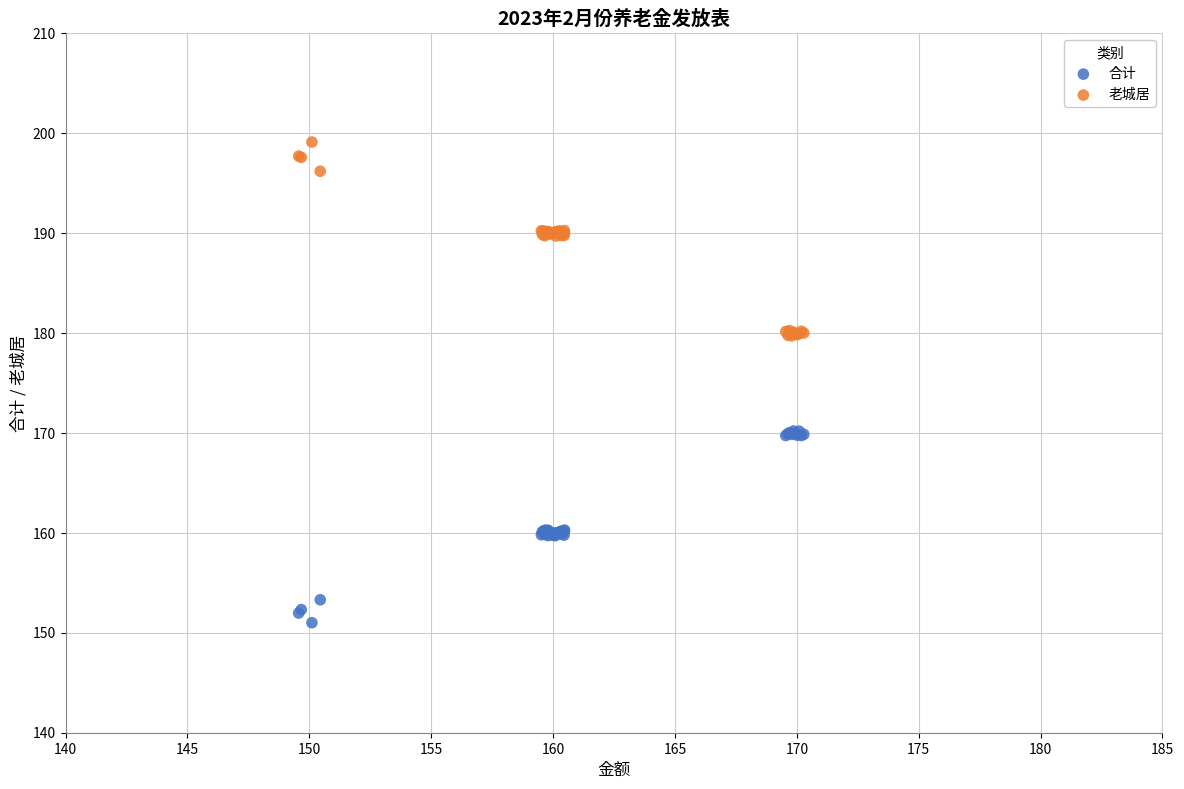

Which series reaches the minimum Y coordinate?

合计